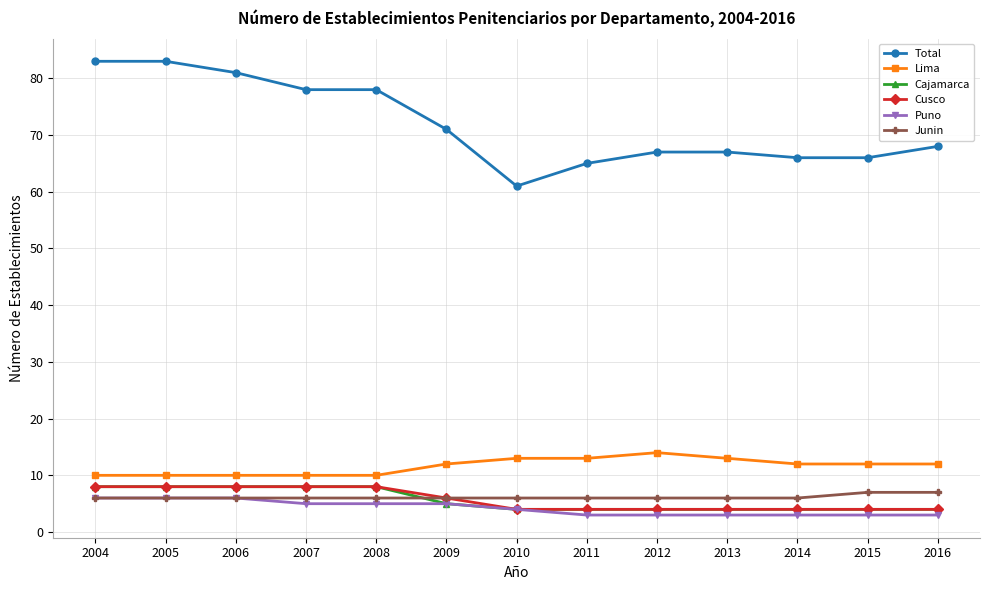

What is the minimum value shown in the chart?

3